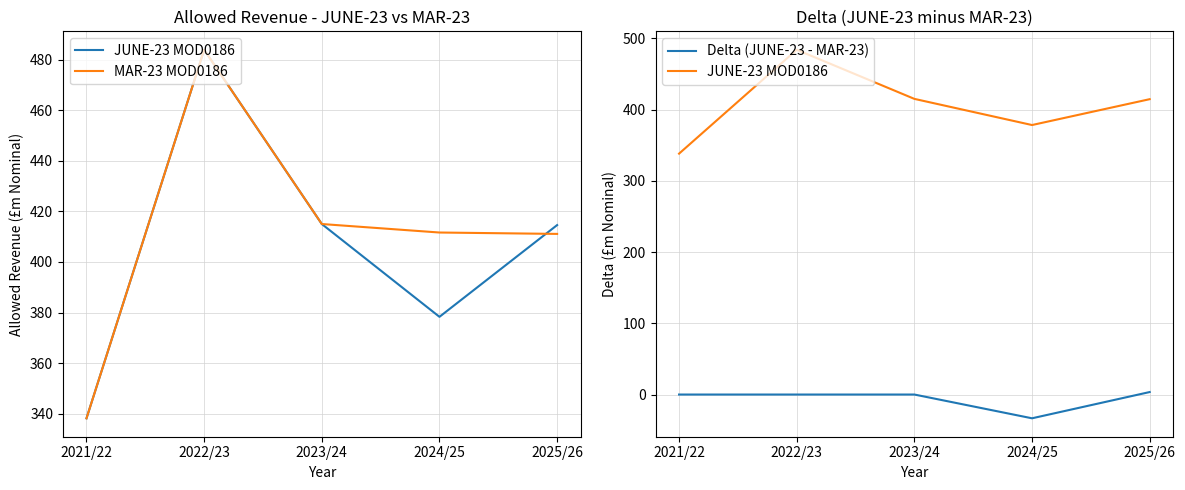

Is it true that JUNE-23 MOD0186 equals 837.7 at 2022/23?

False